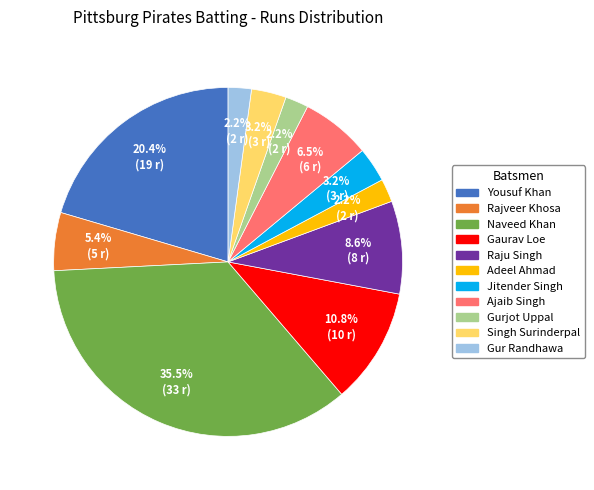

Does Raju Singh represent more than half of the total?

No